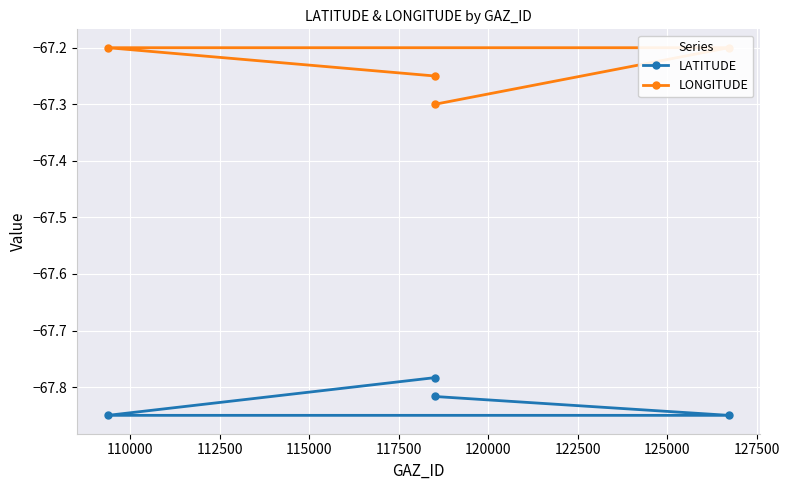

True or false: LONGITUDE and LATITUDE cross at least once.

False